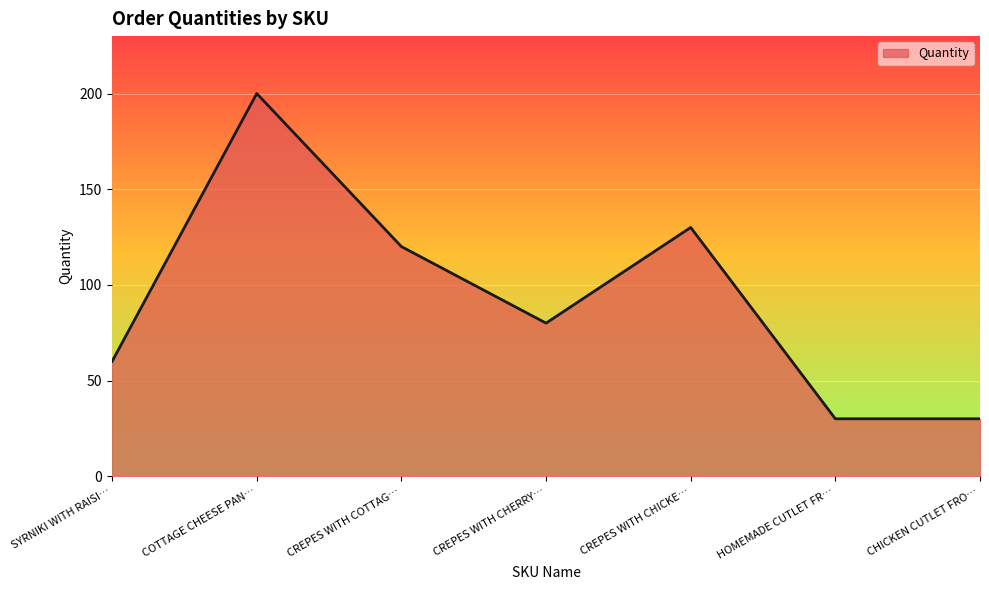

Reading left to right, what are all the values shown in this chart?

SYRNIKI WITH RAISI…=60	COTTAGE CHEESE PAN…=200	CREPES WITH COTTAG…=120	CREPES WITH CHERRY…=80	CREPES WITH CHICKE…=130	HOMEMADE CUTLET FR…=30	CHICKEN CUTLET FRO…=30